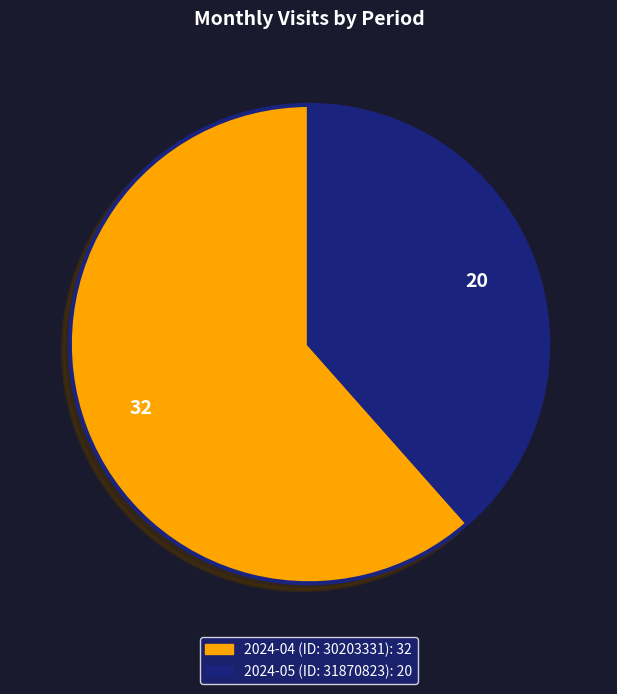

Count the number of slices in the pie.

2